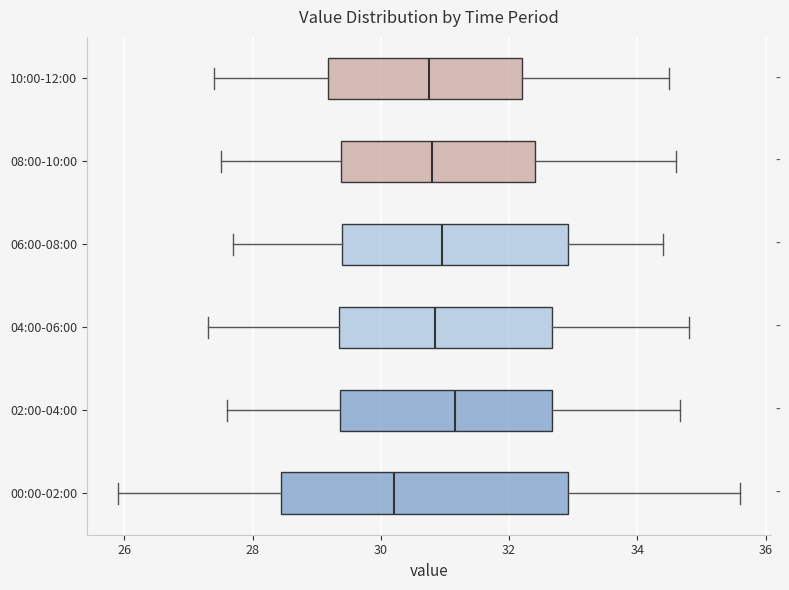

Reading bottom to top, transcribe this box plot: for each box, give where its median line is, the range the box spans, and where its two whiskers end, as read against the x-axis. The values are not printed on the chart, so give them approximately, as read against the axis.

00:00-02:00: median 30.2, box 28.4 to 33.0, whiskers 26.0 to 35.6
02:00-04:00: median 31.2, box 29.4 to 32.6, whiskers 27.6 to 34.6
04:00-06:00: median 30.8, box 29.4 to 32.6, whiskers 27.4 to 34.8
06:00-08:00: median 31.0, box 29.4 to 33.0, whiskers 27.8 to 34.4
08:00-10:00: median 30.8, box 29.4 to 32.4, whiskers 27.6 to 34.6
10:00-12:00: median 30.8, box 29.2 to 32.2, whiskers 27.4 to 34.6